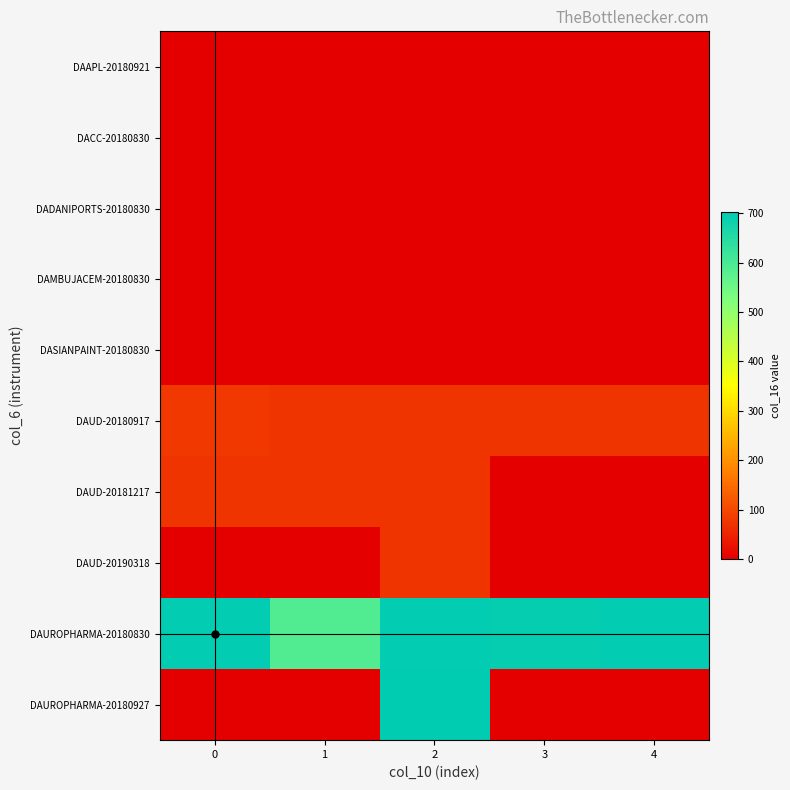

At how many categories does at least one series exceed 257?

5